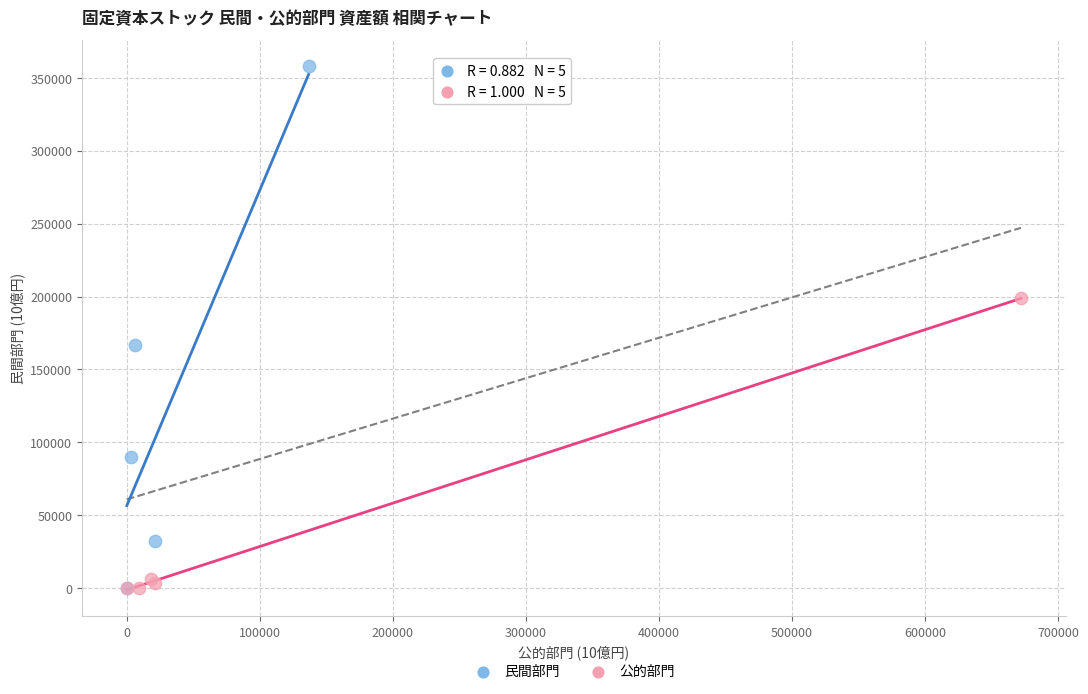

Which series reaches the maximum Y coordinate?

民間部門